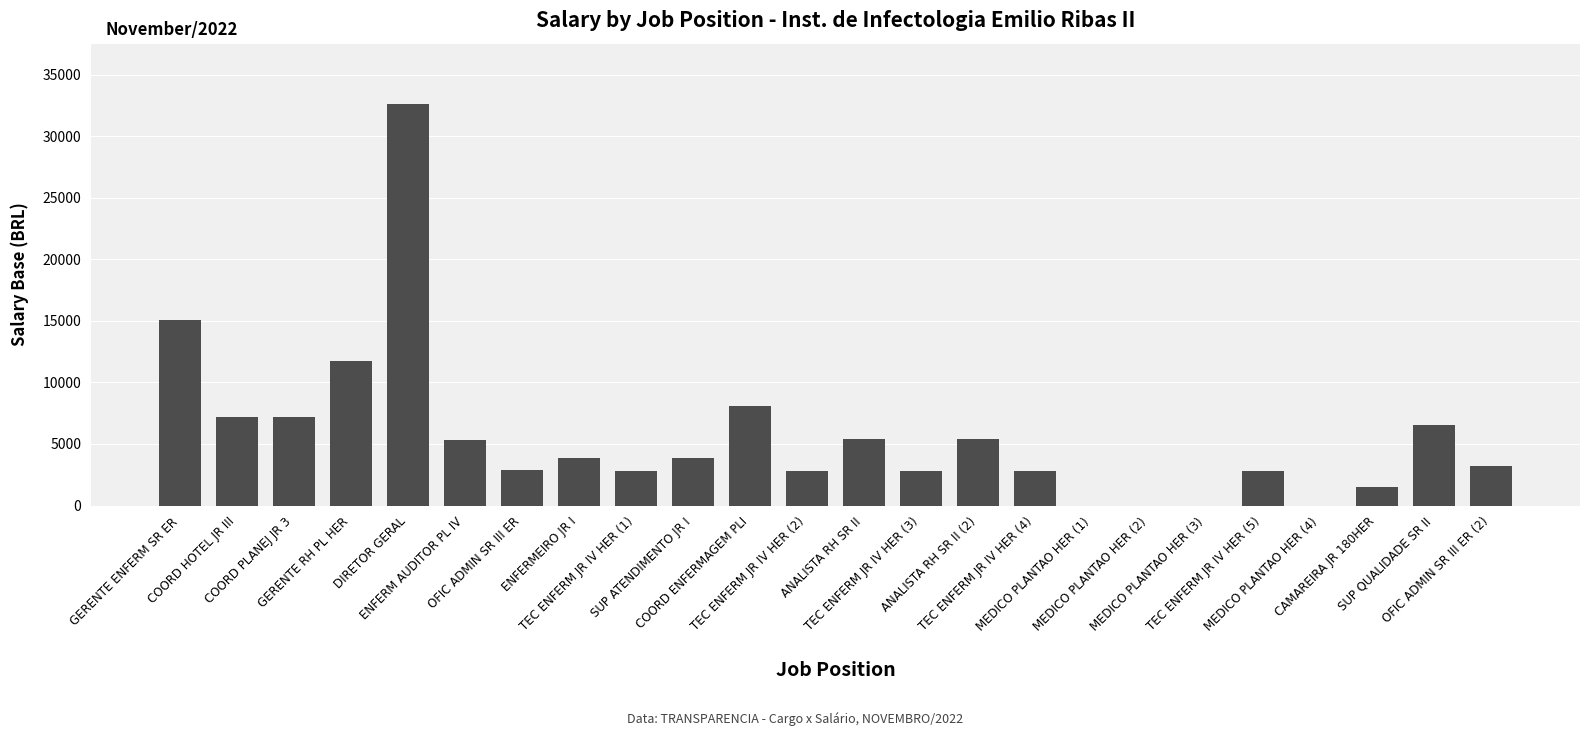

What is the maximum value shown in the chart?

32625.4